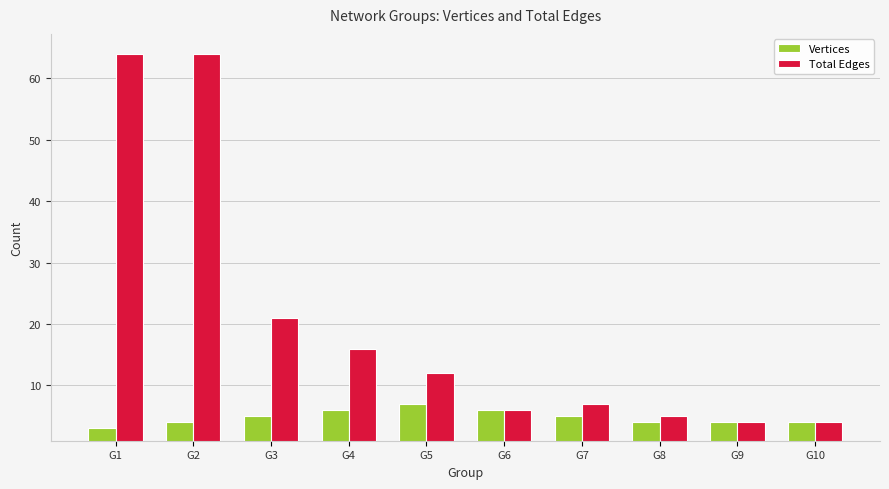

What is the value of the Vertices bar at the 8th from the left?

4